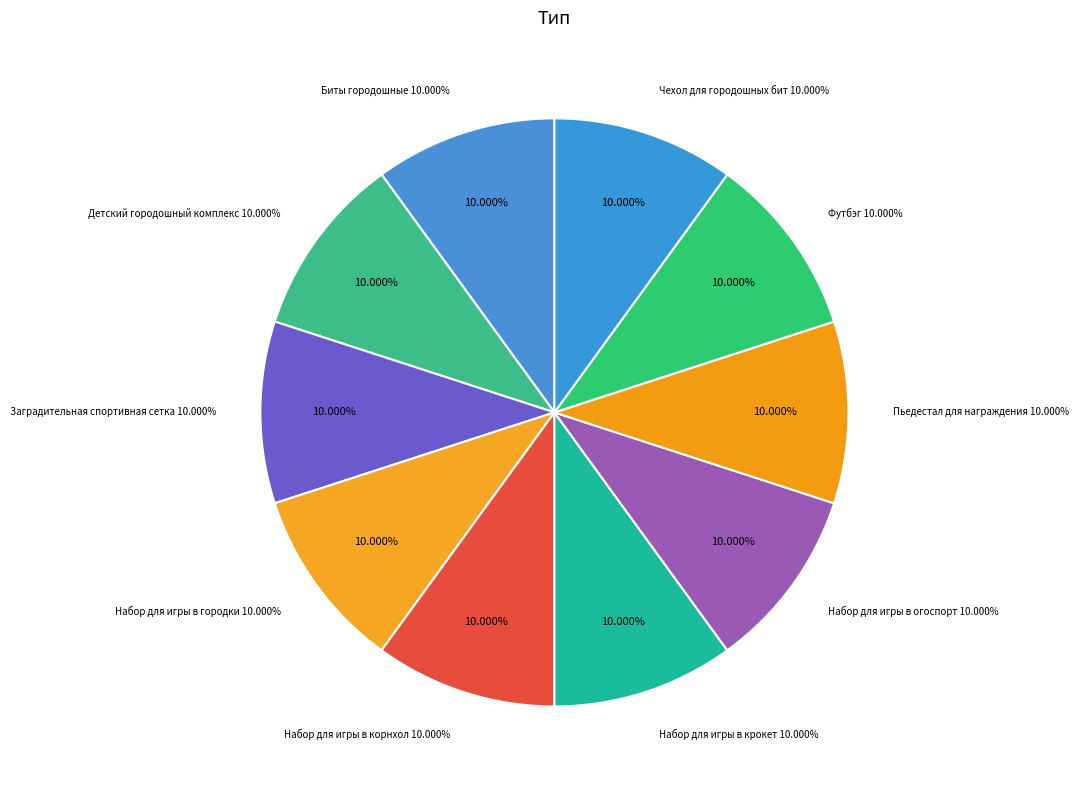

What is the smallest slice in the pie chart?

Футбэг